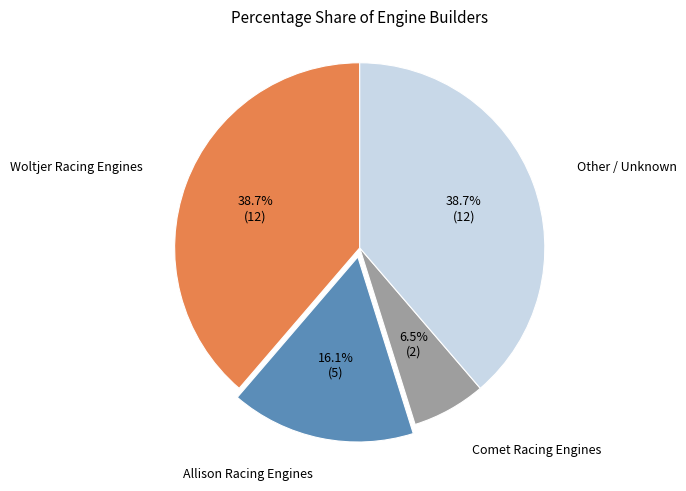

Is there a majority slice in this chart?

No